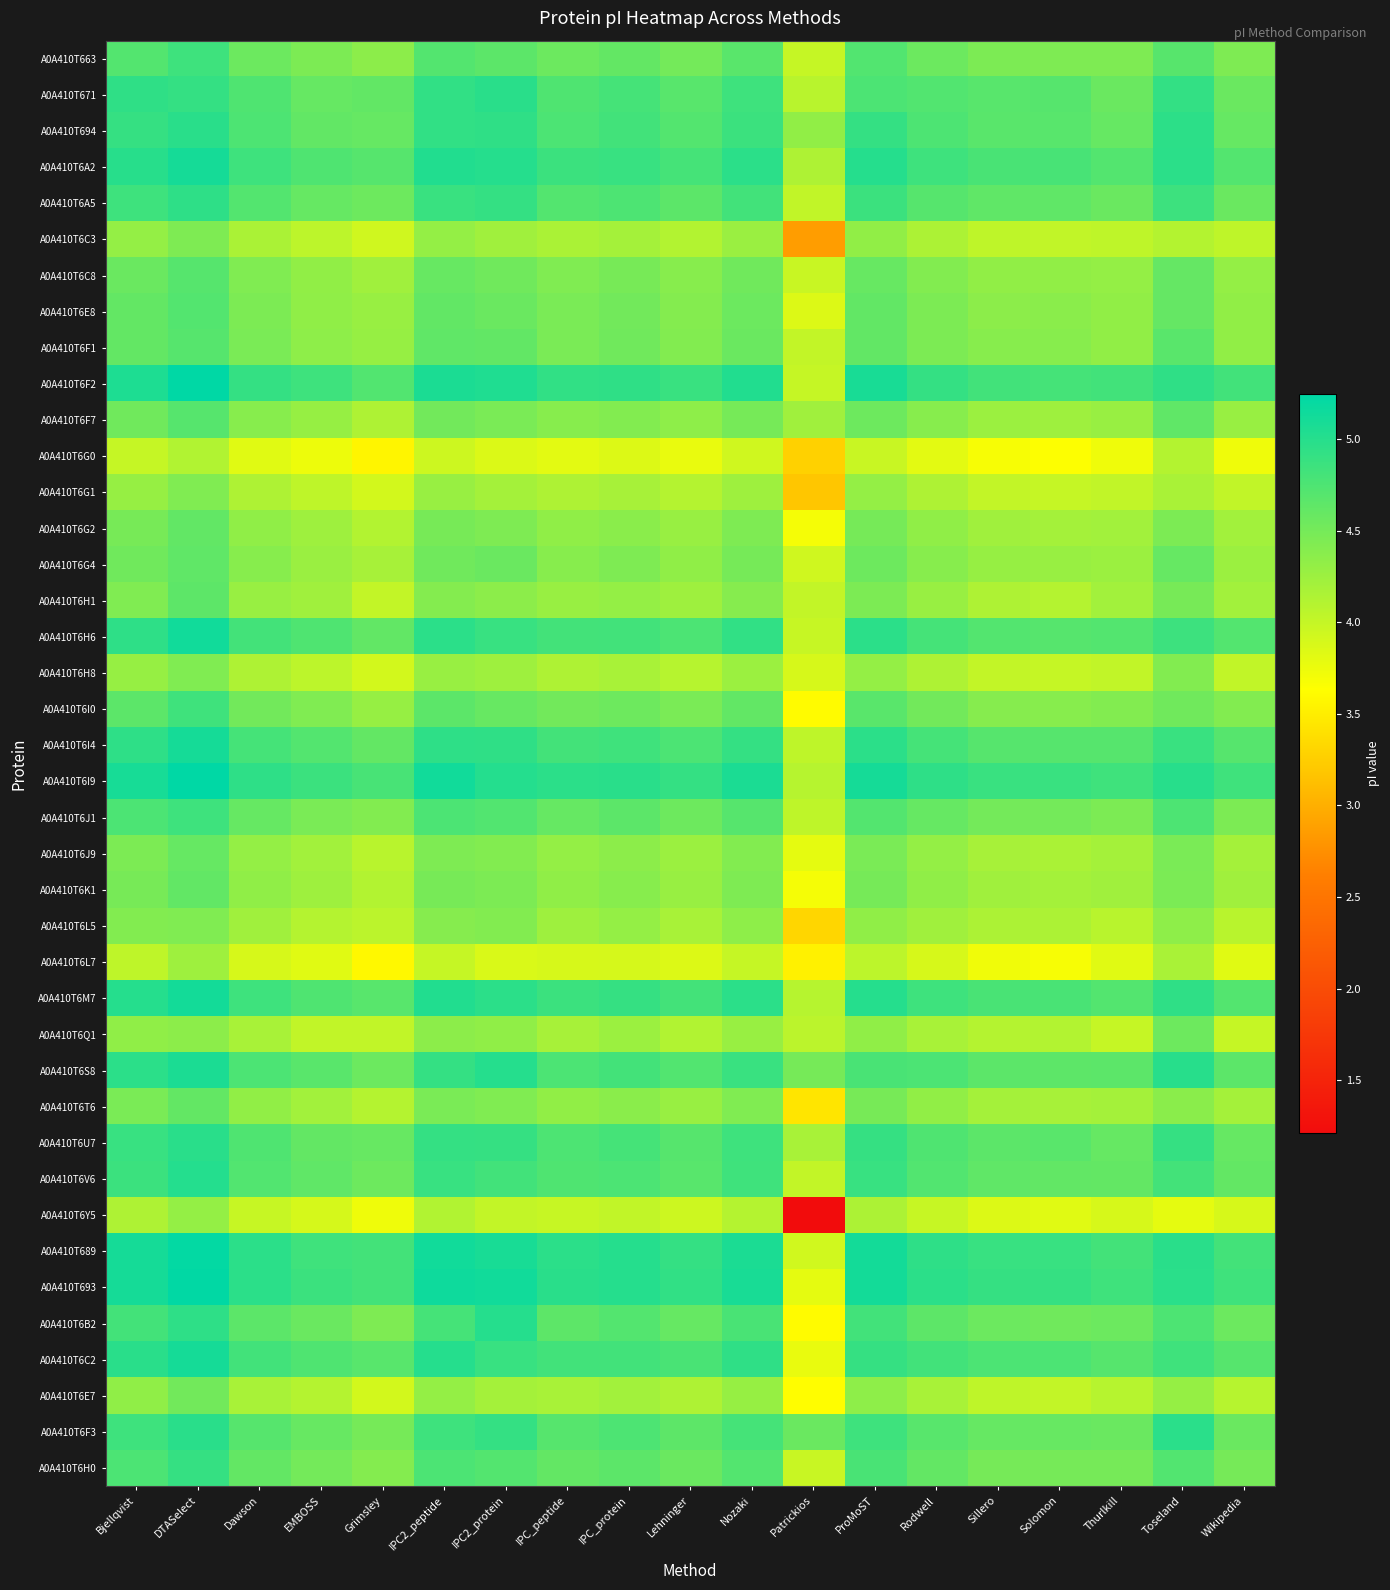

Which series has the widest spread of values?

A0A410T6Y5